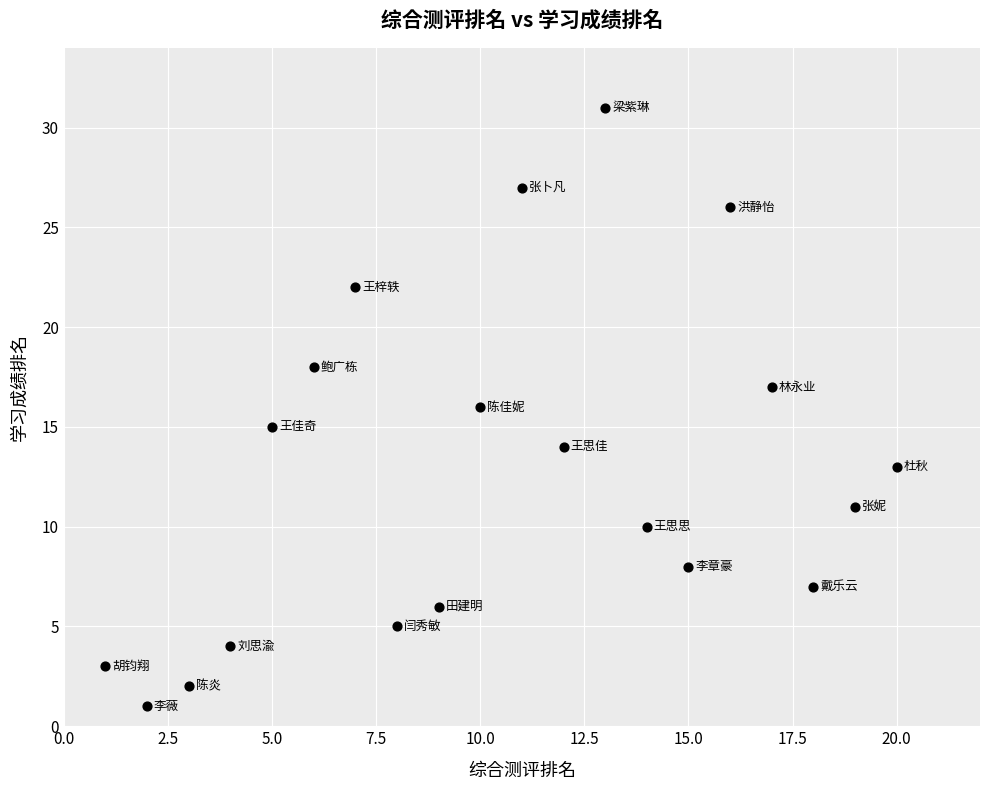

What is the range of Y values (max minus min)?

30